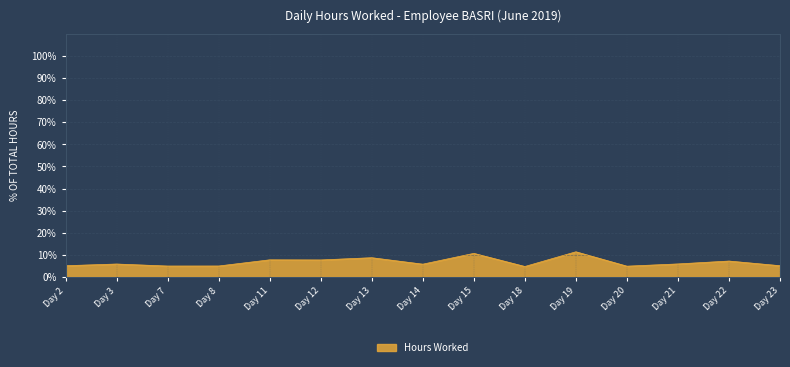

What is the change in value from Day 8 to Day 11?

+2.8